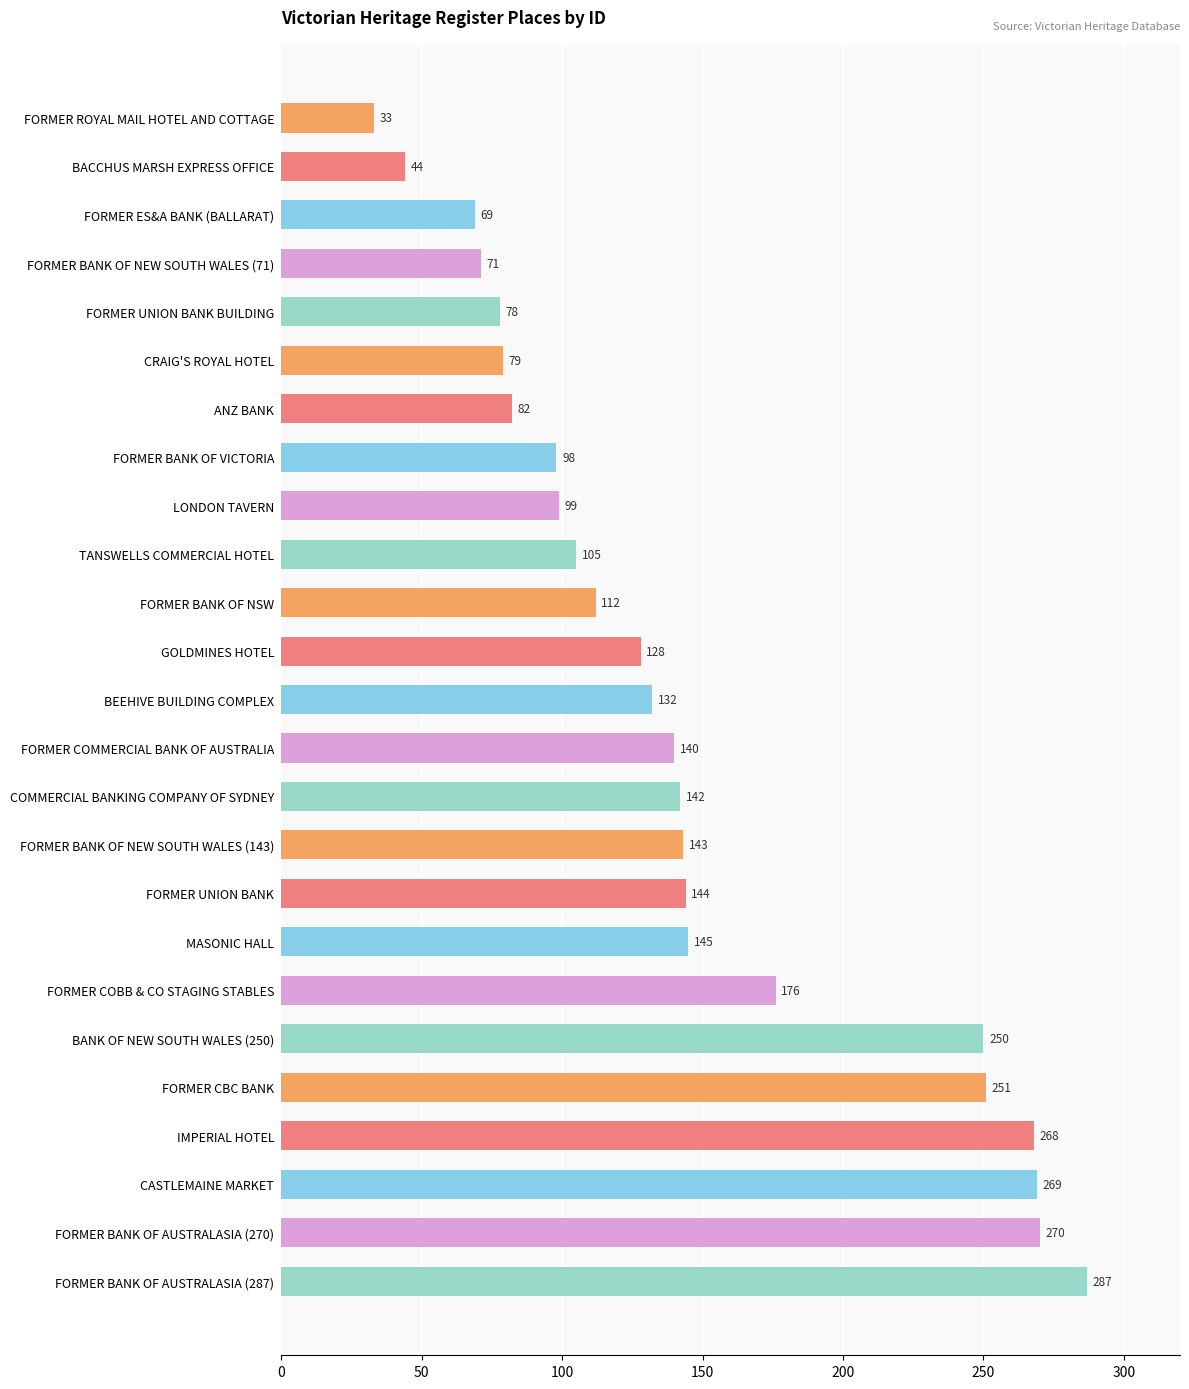

Is it true that the value at ANZ BANK is 82?

True